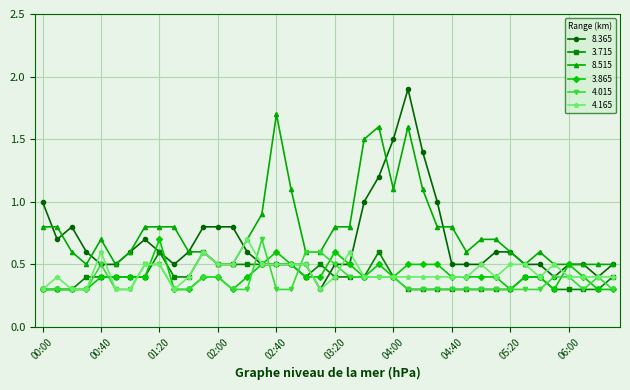

What is the value of the 3.865 point at the 8th from the left?

0.4